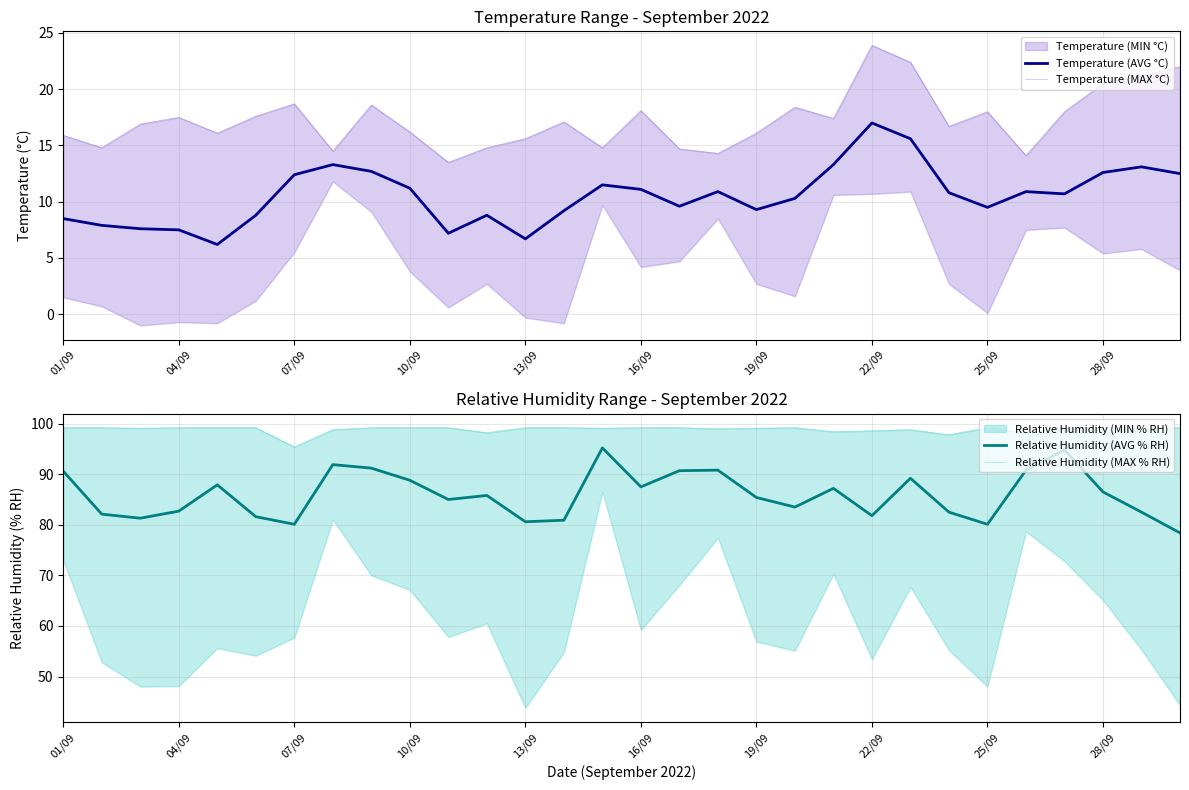

What is the minimum value for Relative Humidity (MAX % RH)?

95.4